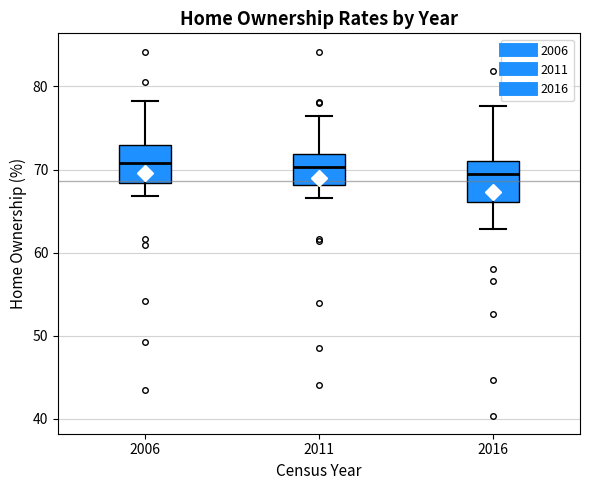

Where is the upper edge of the box at x = 2006 on the y-axis? The values are not printed on the chart, so give them approximately, as read against the axis.

73